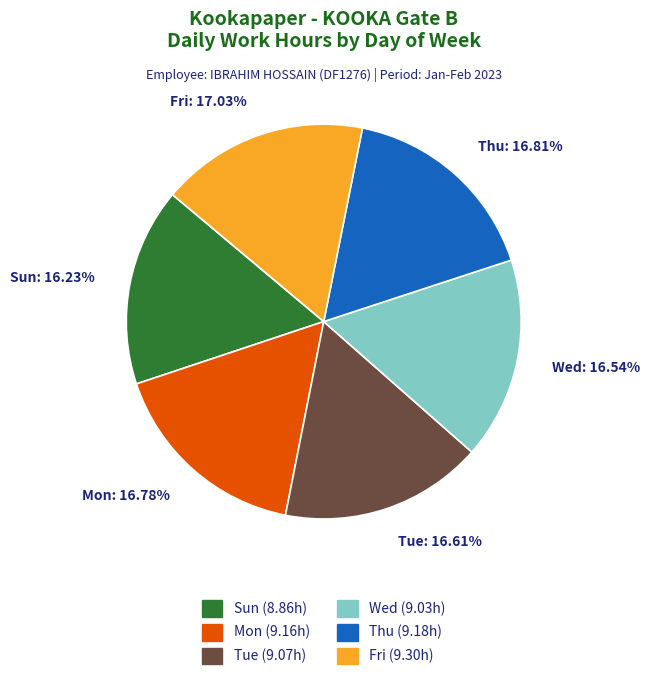

What percentage is the Sun slice, to the nearest percent?

16%